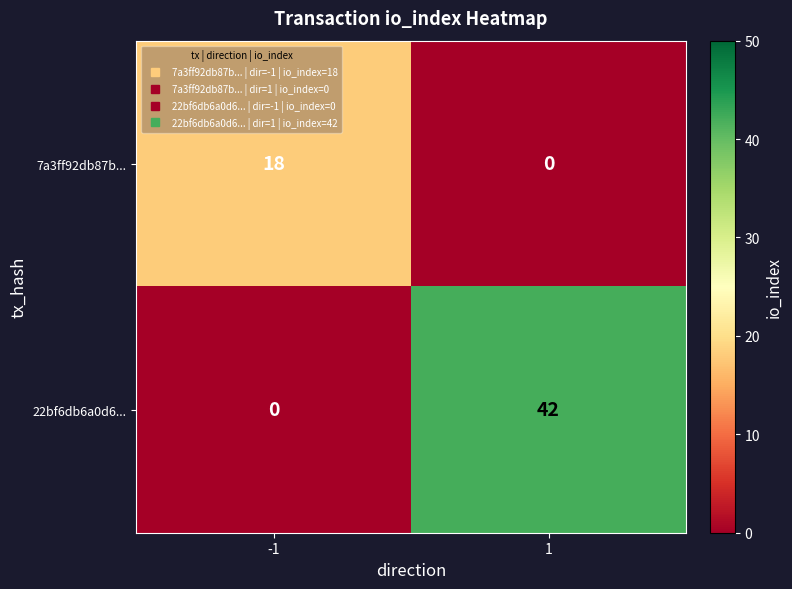

What is the difference between the 7a3ff92db87b... values at 1 and -1?

18